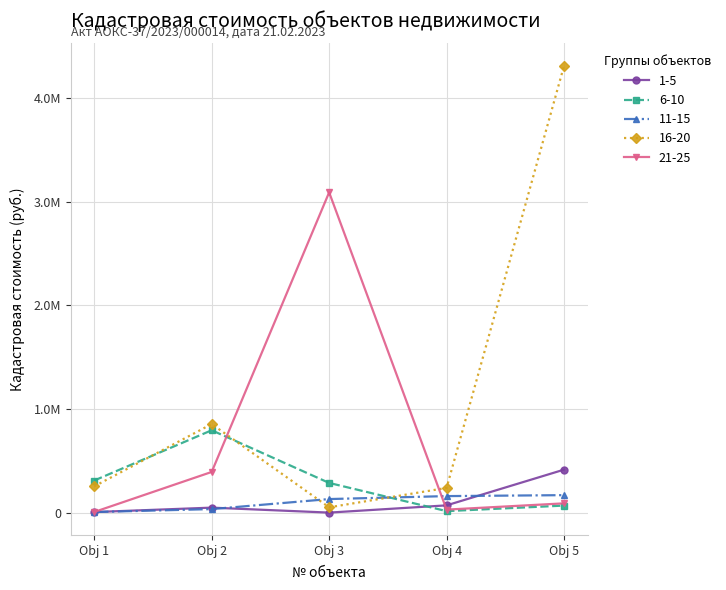

Reading left to right, what are all the values shown in this chart?

1-5: 6023.8	48804.0	817.4	70724.9	415448.8
6-10: 310585.4	795621.2	287182.5	14912.3	68670.1
11-15: 6239.2	34743.8	131522.2	160057.0	169340.6
16-20: 254298.0	855582.2	51832.6	239184.4	4313146.8
21-25: 6793.5	393242.1	3091527.4	29691.2	90097.0